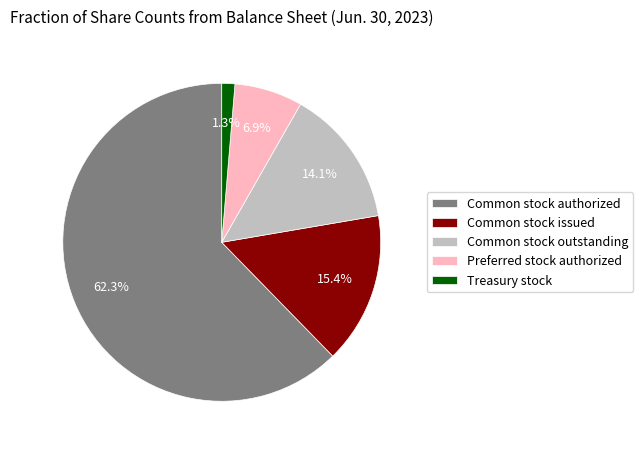

Is there any slice that represents more than half of the pie?

Yes